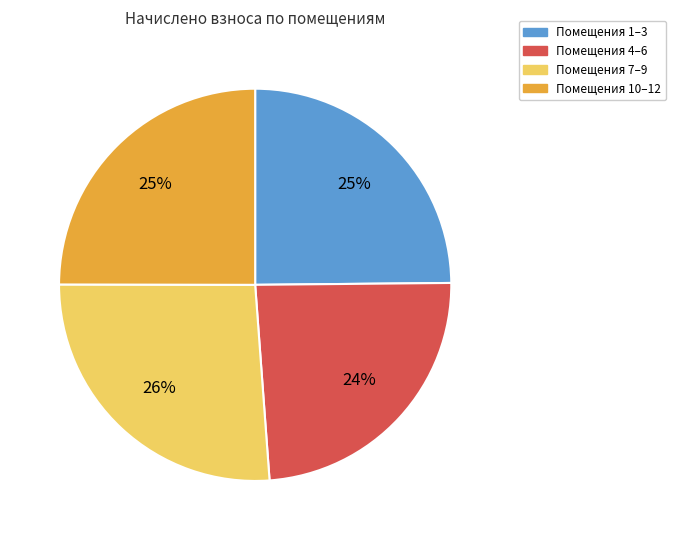

To the nearest percent, what is the average slice percentage?

25%